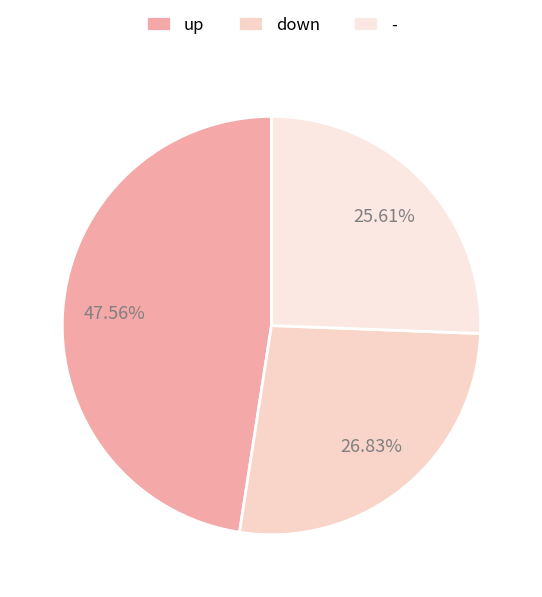

Count the number of slices in the pie.

3